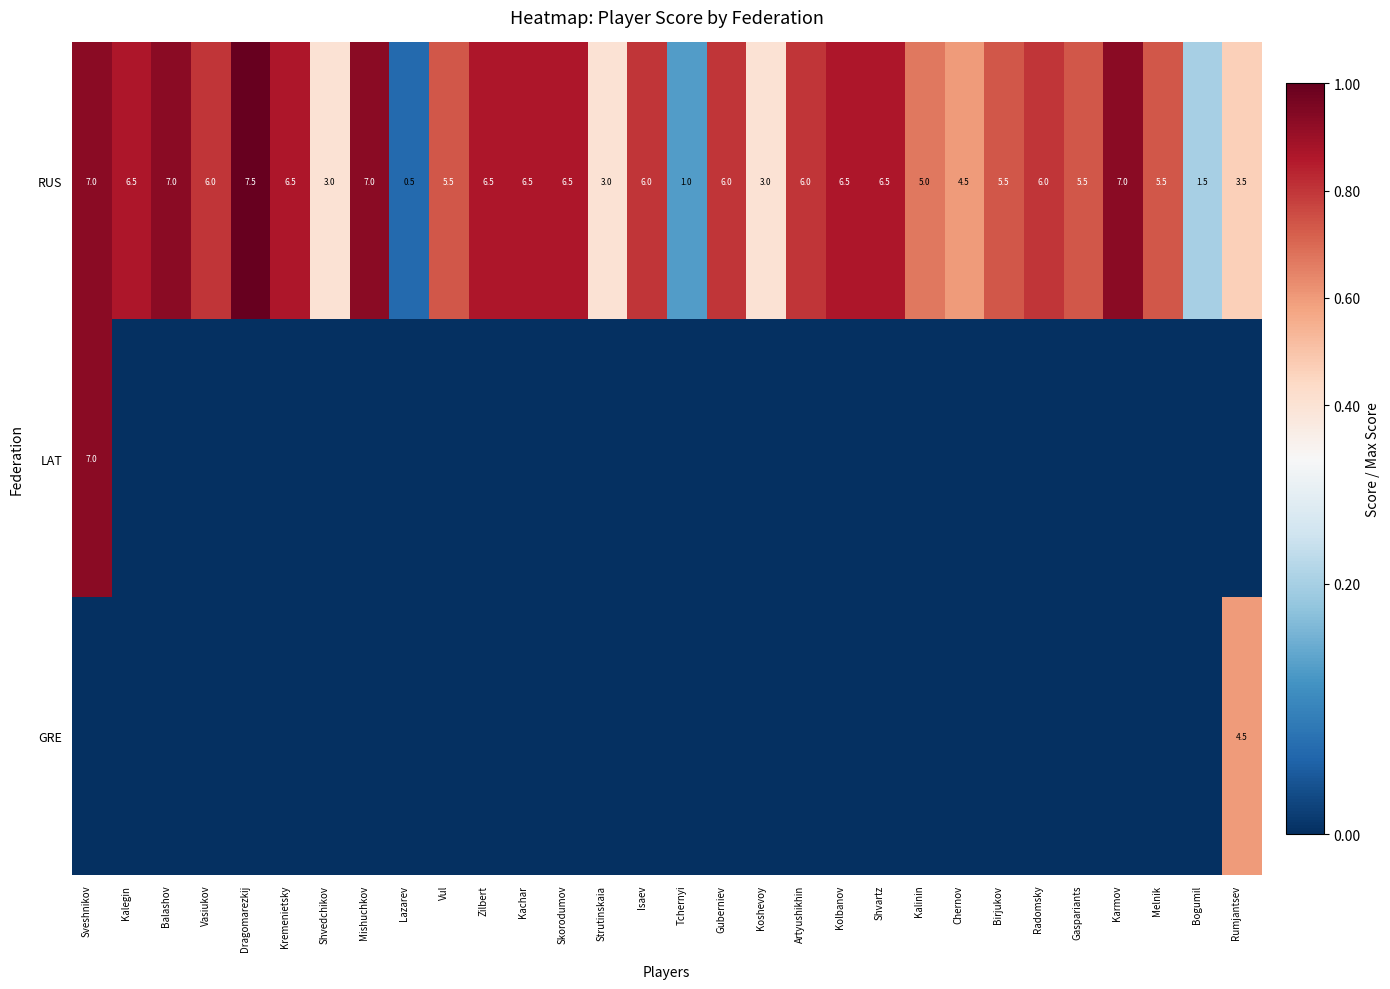

Read the RUS value at Guberniev.

6.0